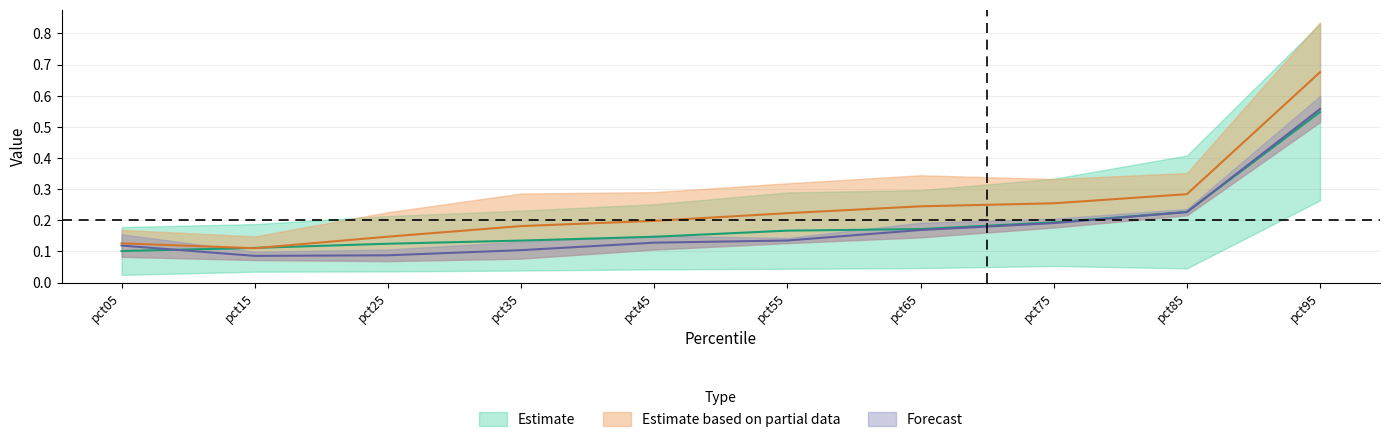

What is the greatest value displayed?

0.7